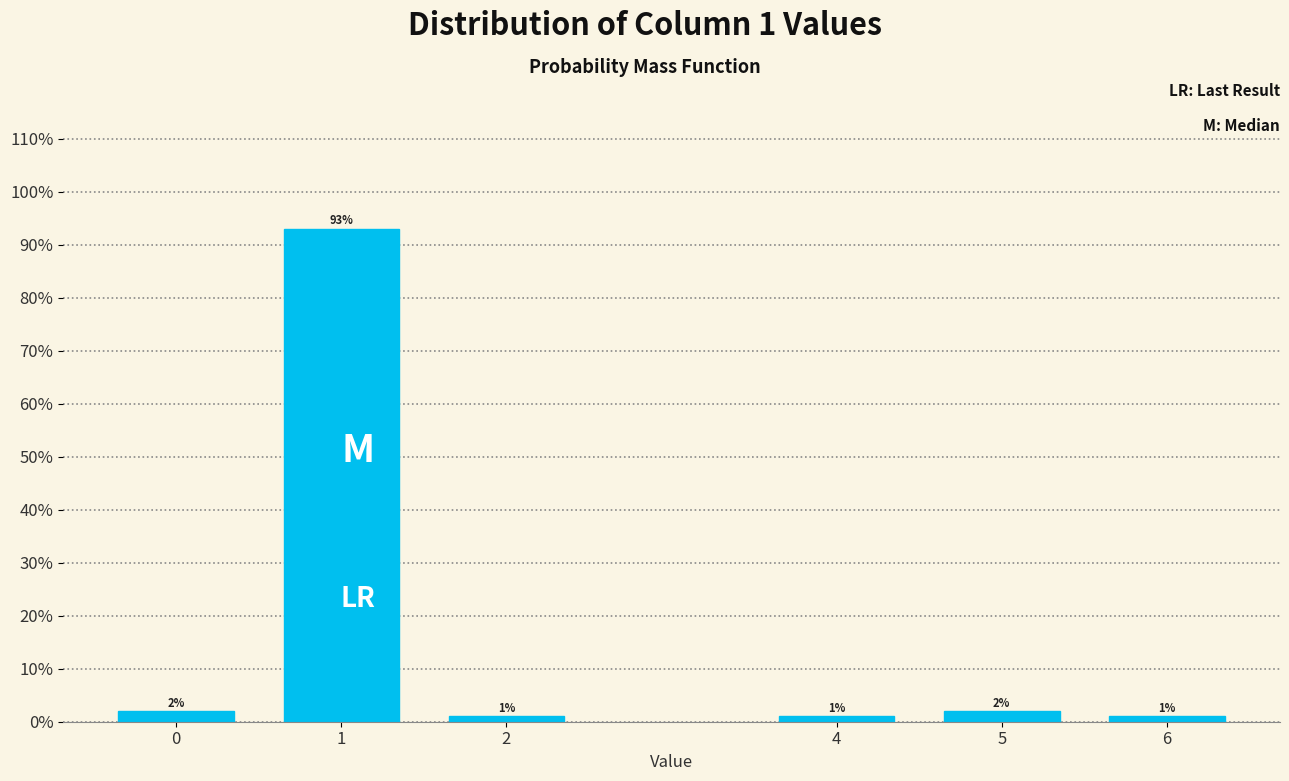

Reading right to left, extract all data points from this chart.

1	2	1	1	93	2